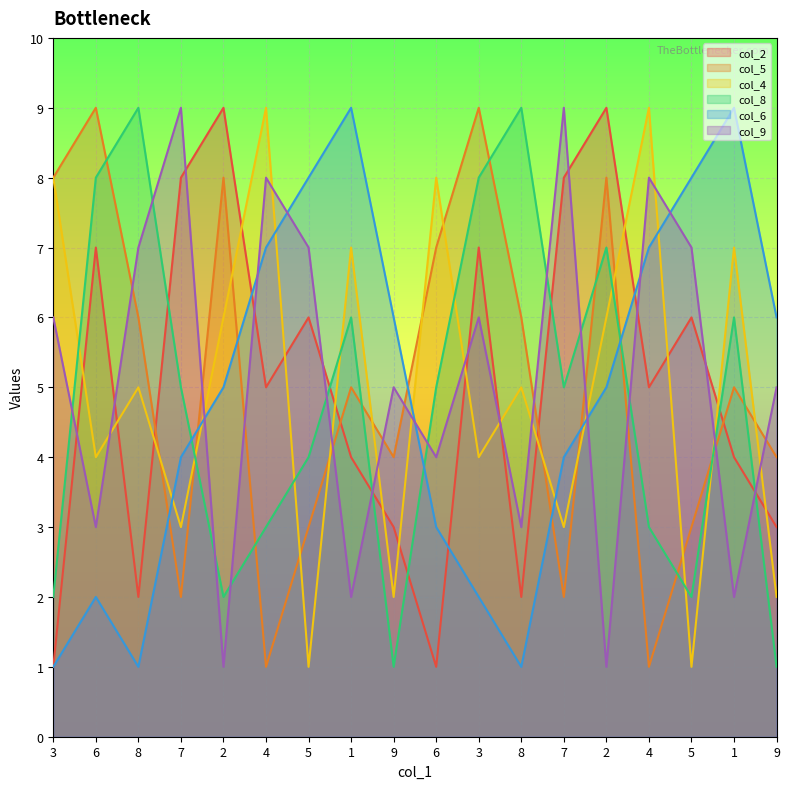

How many data points does each series have?

18